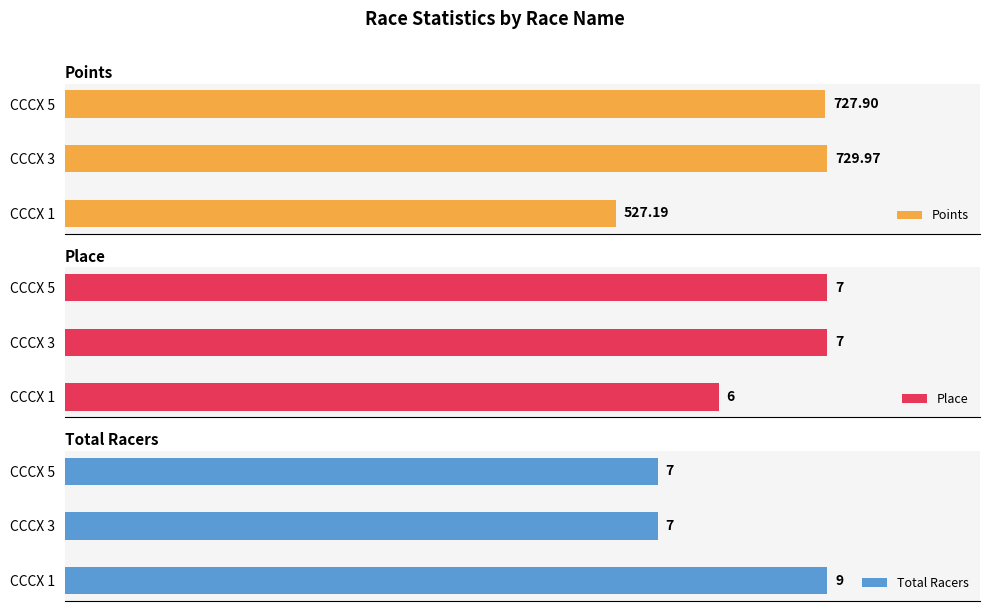

Reading right to left, extract all data points from this chart.

Points: CCCX 5=727.9	CCCX 3=730.0	CCCX 1=527.2
Place: CCCX 5=7.0	CCCX 3=7.0	CCCX 1=6.0
Total Racers: CCCX 5=7.0	CCCX 3=7.0	CCCX 1=9.0